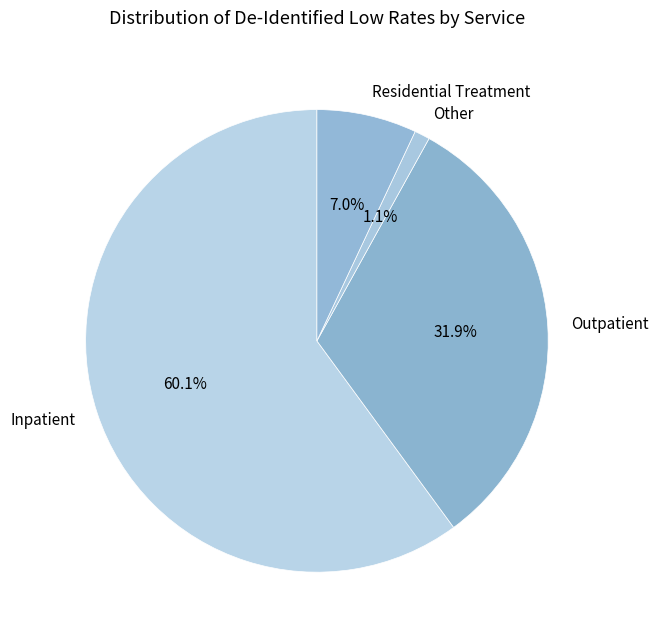

Is the sum of Inpatient and Outpatient greater than half?

Yes